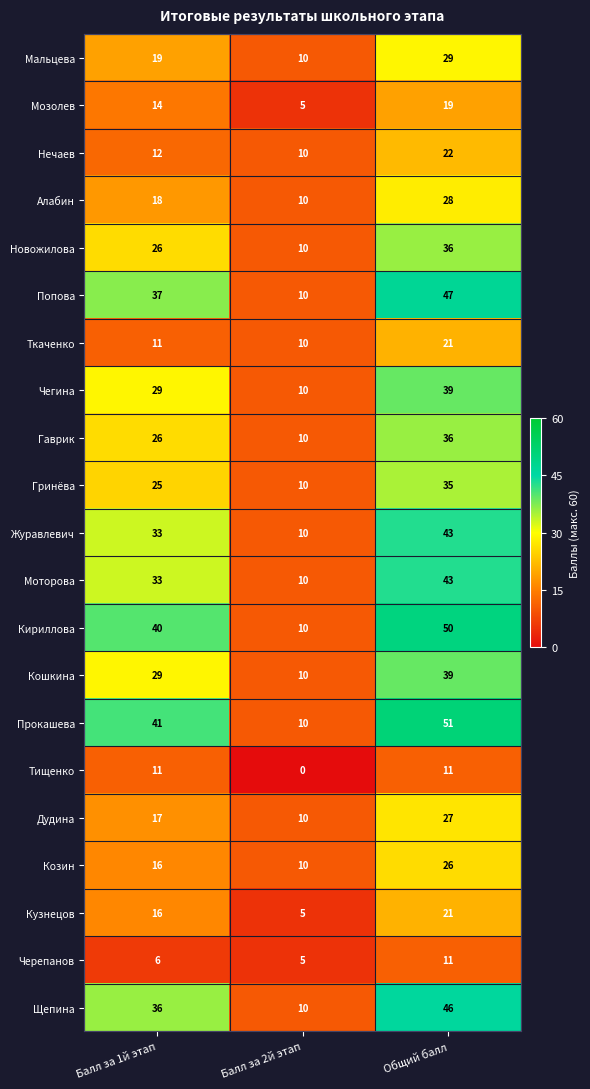

The value of Кириллова at Балл за 2й этап is 10. True or false?

True